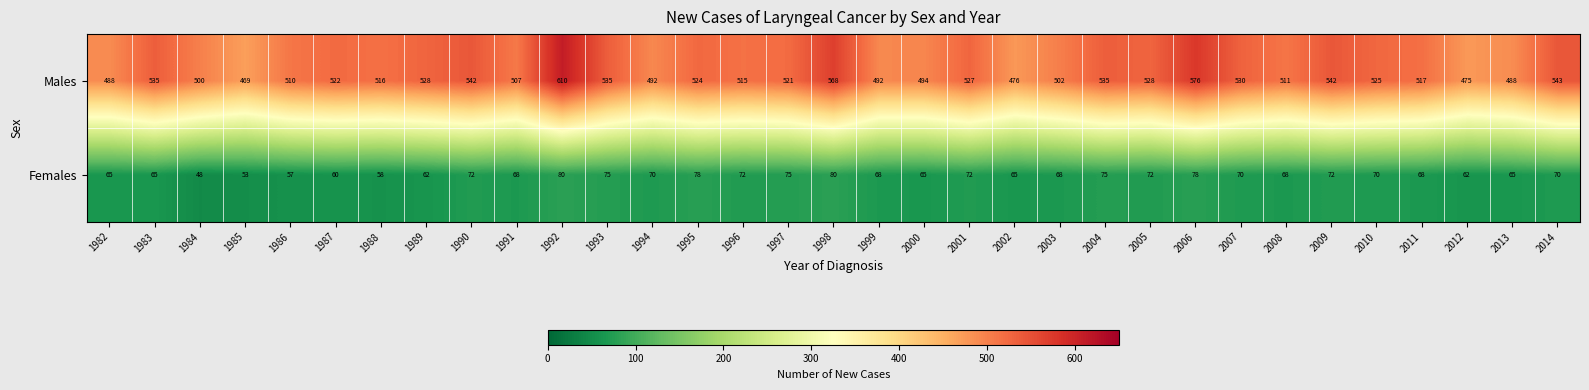

At how many categories does at least one series exceed 433?

33